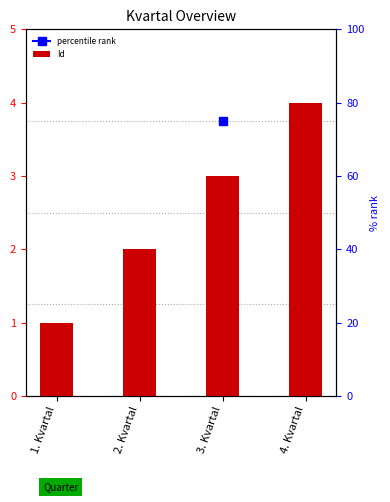

Reading left to right, transcribe all the data shown in this chart.

1. Kvartal=1	2. Kvartal=2	3. Kvartal=3	4. Kvartal=4